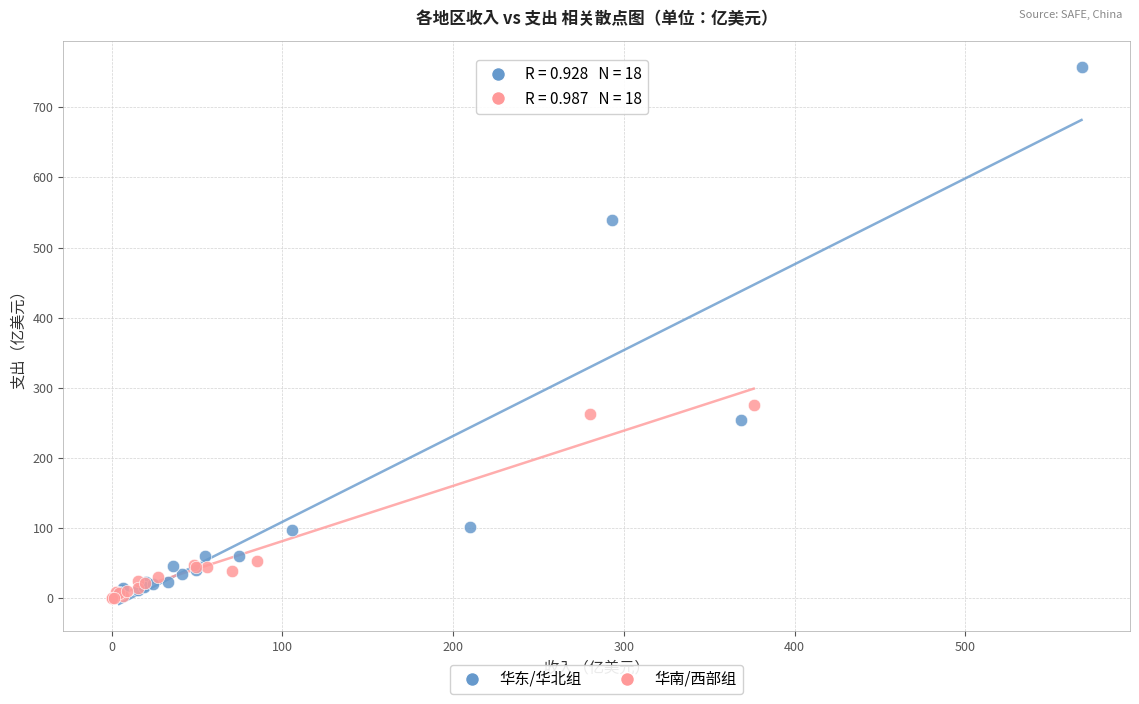

Which series reaches the minimum Y coordinate?

华南/西部组